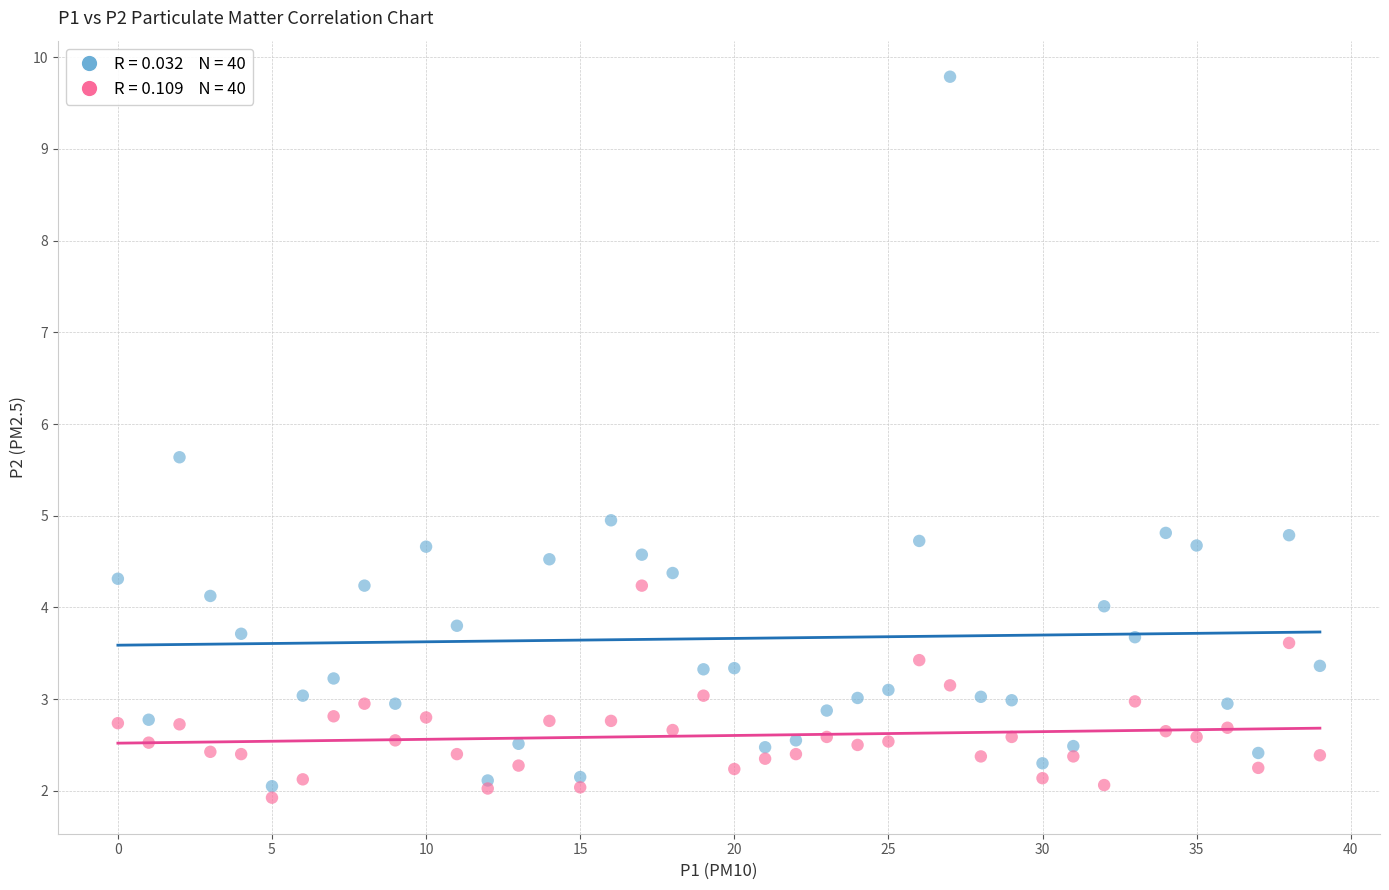

How many points are shown in the scatter plot?

80